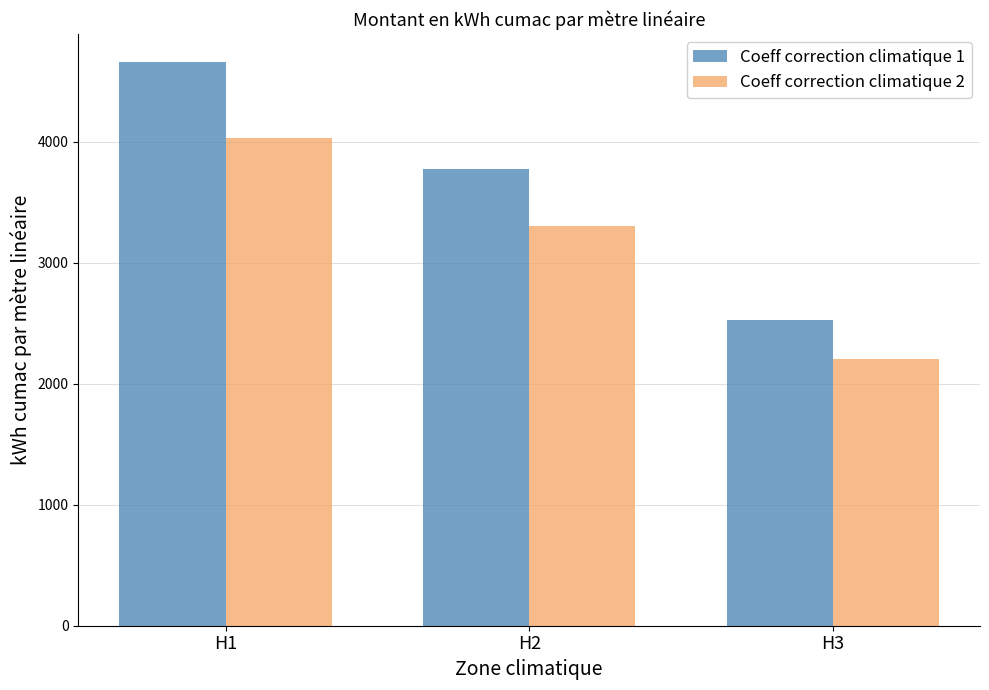

Which category has the highest value in the Coeff correction climatique 2 series?

H1